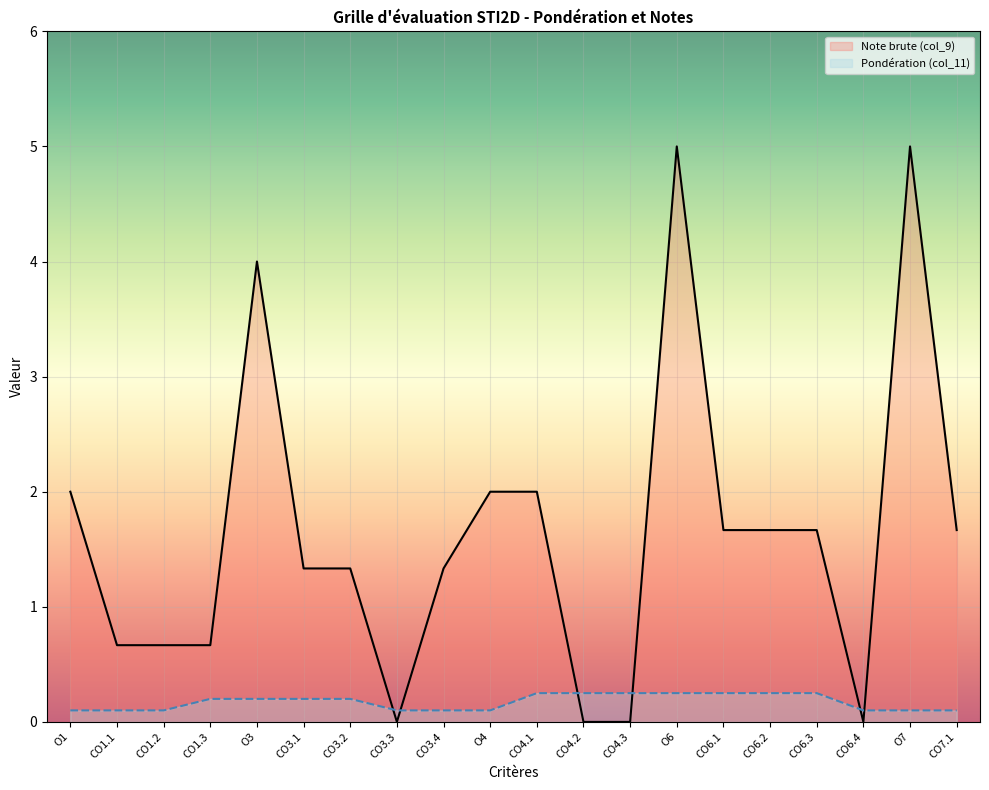

The Note brute (col_9) series shows 1.3 at CO3.2. True or false?

True